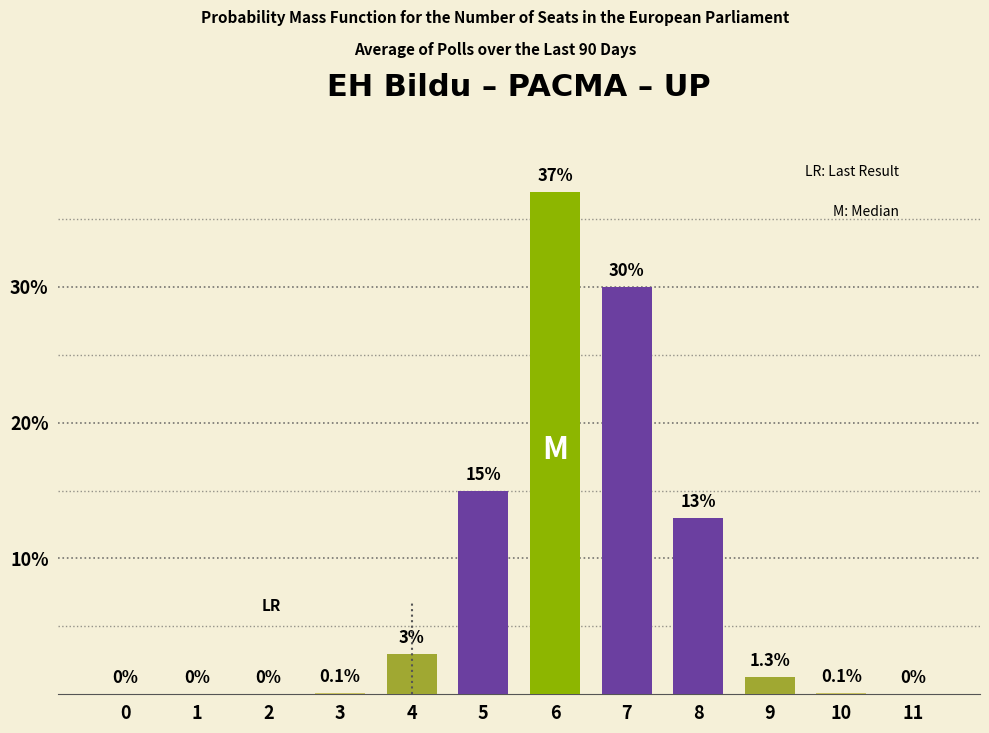

Reading left to right, transcribe all the data shown in this chart.

0=0.0	1=0.0	2=0.0	3=0.1	4=3.0	5=15.0	6=37.0	7=30.0	8=13.0	9=1.3	10=0.1	11=0.0